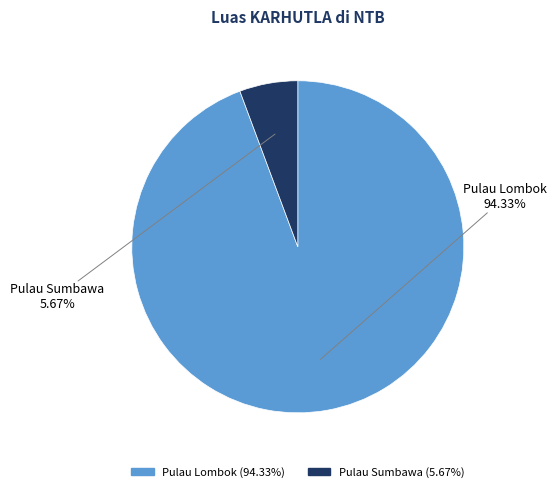

Is there any slice that represents more than half of the pie?

Yes